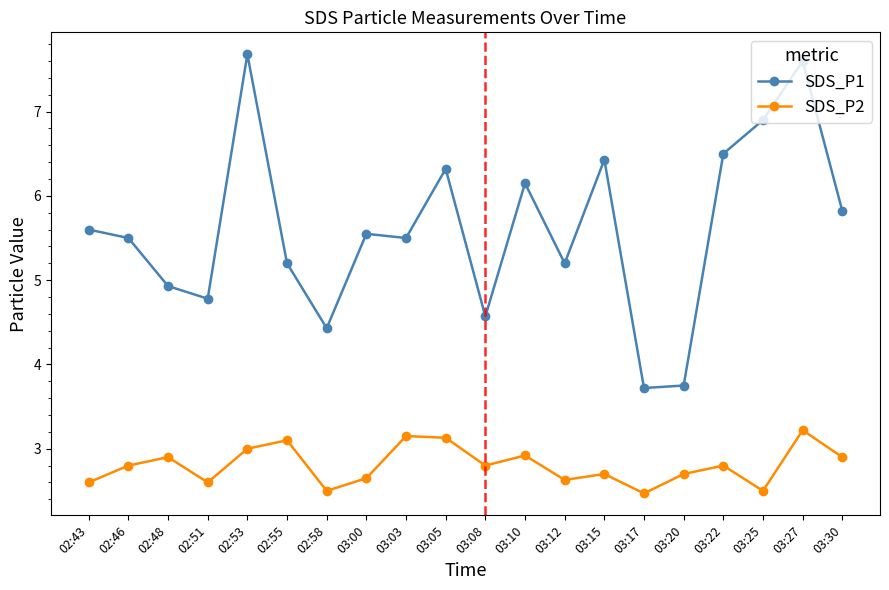

List the series in order of their peak value, lowest first.

SDS_P2, SDS_P1